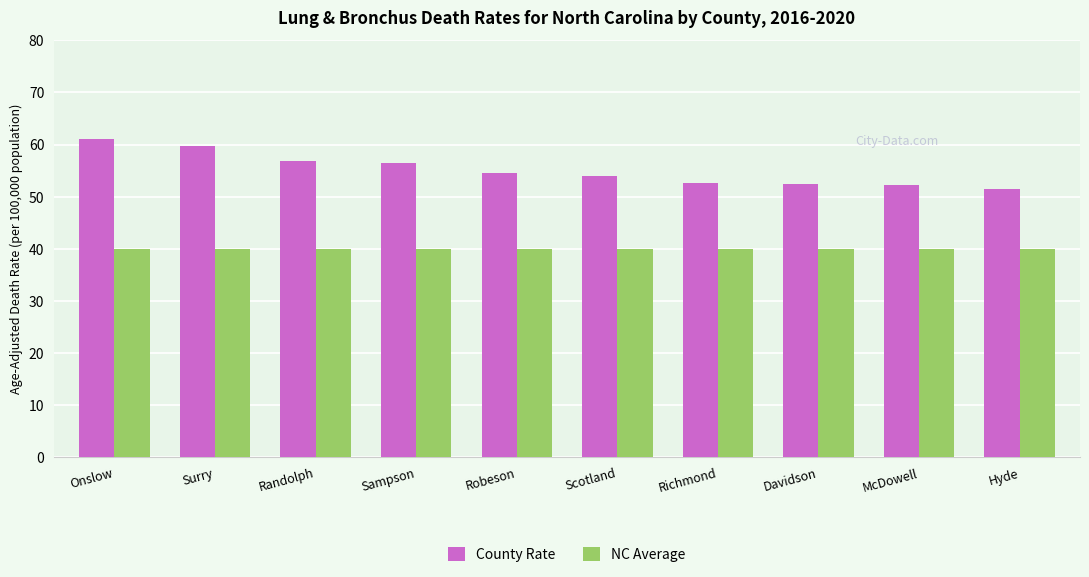

Between Randolph and Richmond, which series saw the biggest shift?

County Rate